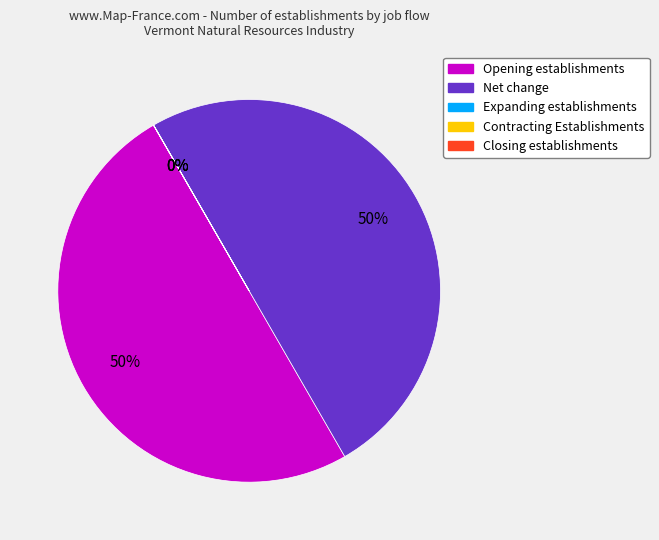

To the nearest percent, what is the difference between the largest and smallest slice percentages?

50%